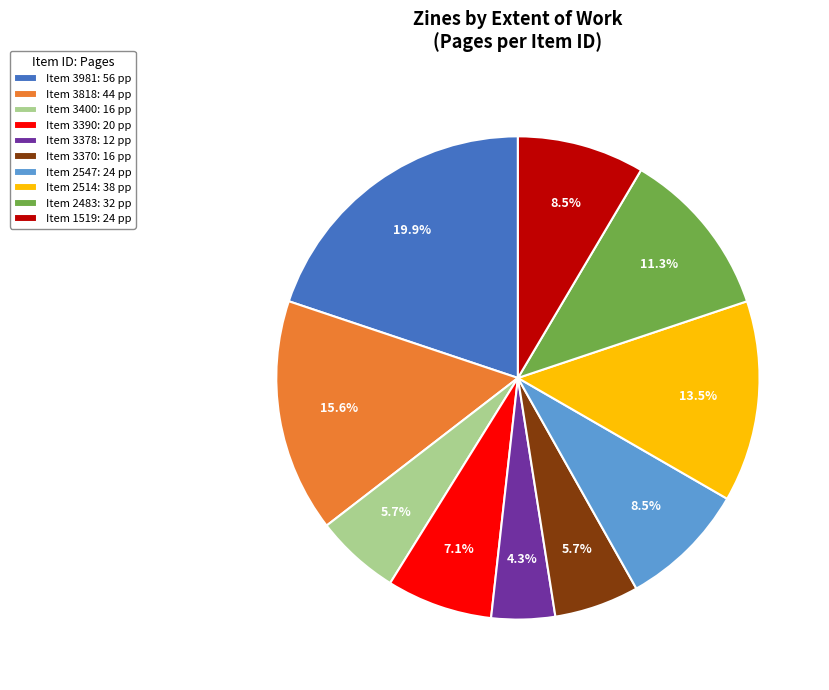

What is the total percentage of Item 2514: 38 pp and Item 1519: 24 pp?

22.0%